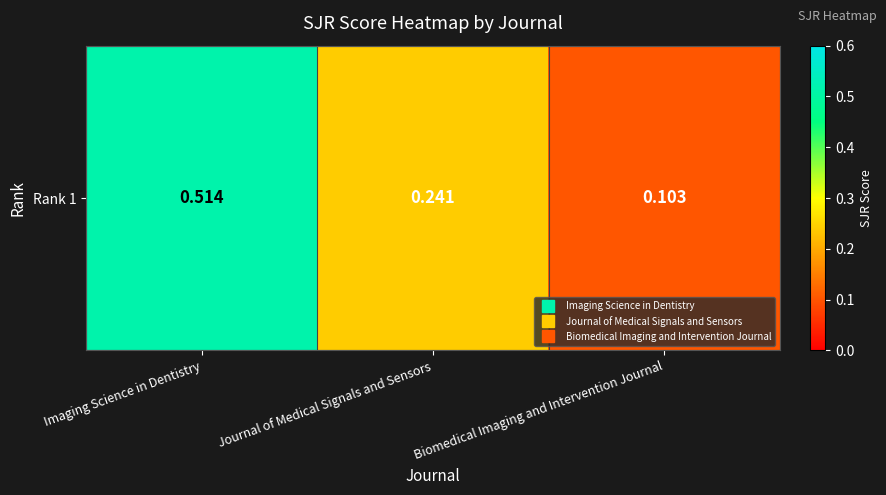

What is the approximate value at Imaging Science in Dentistry?

0.5